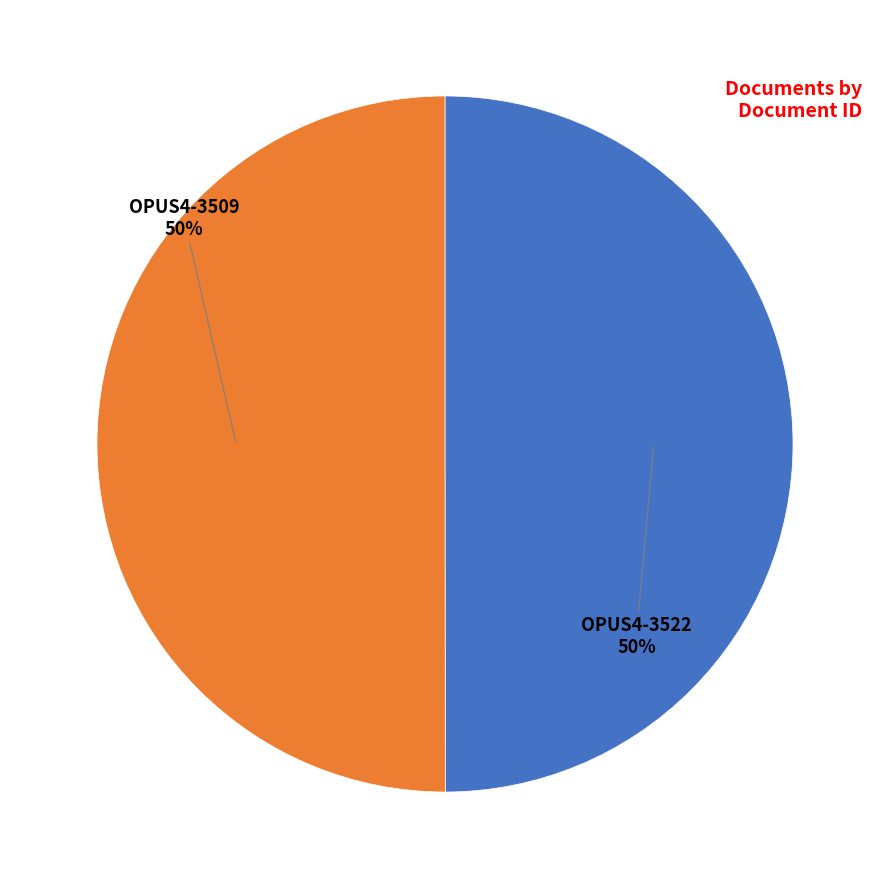

To the nearest percent, what is the average slice percentage?

50%